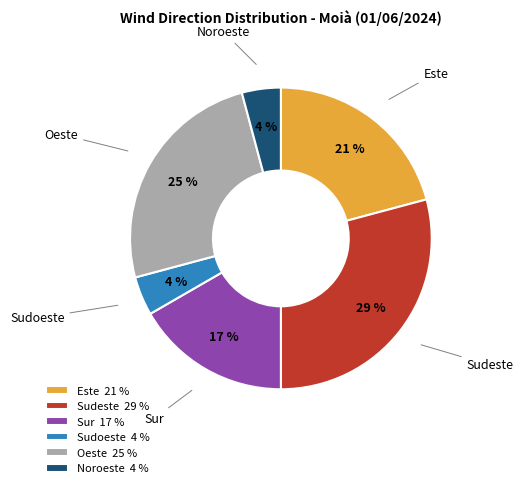

Is the sum of Oeste and Noroeste greater than half?

No